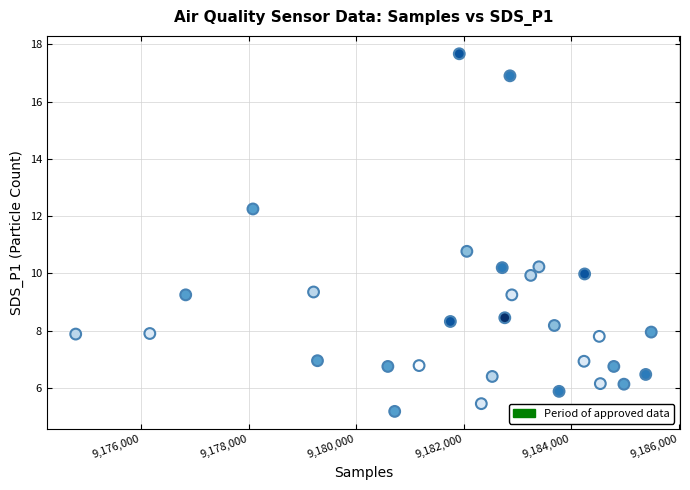

What is the range of X values (max minus min)?

10710.0